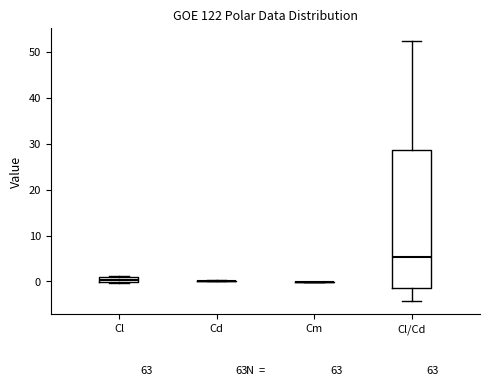

Comparing the boxes themselves (not the whiskers), which one is the tallest?

Cl/Cd